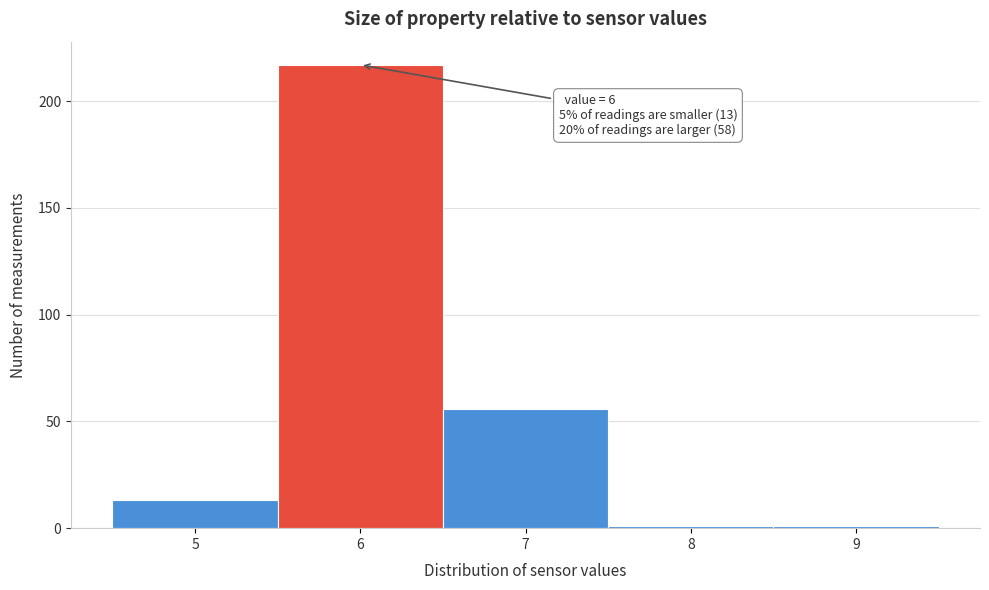

Which range on the x-axis has the tallest bar?

5.5 to 6.5